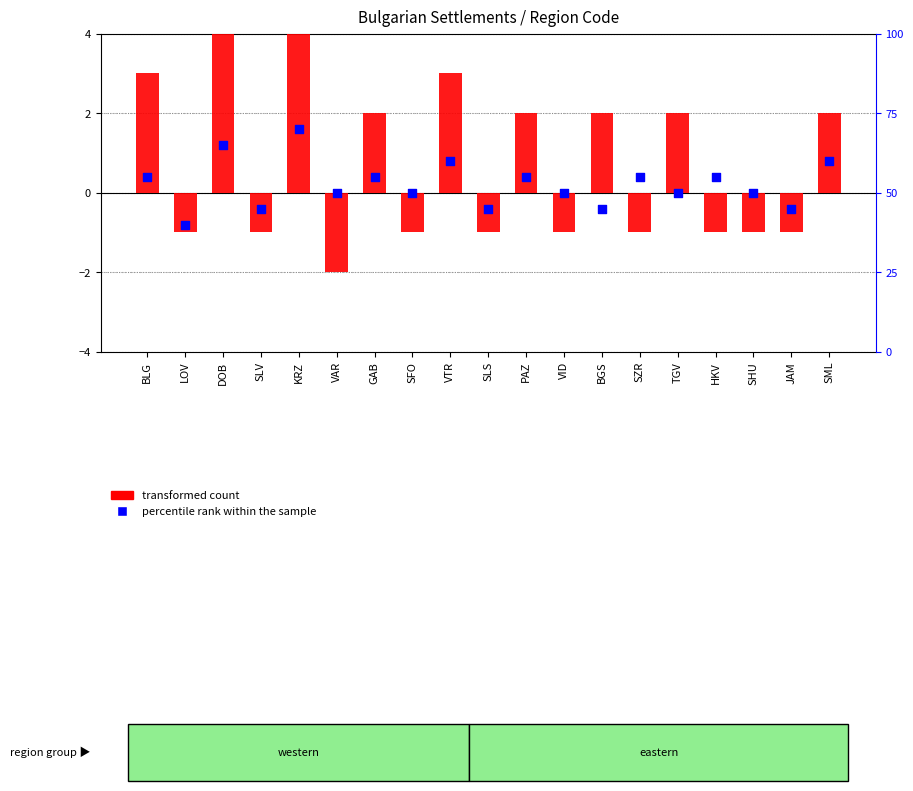

Is the value of transformed count at SZR greater than the value of percentile rank within the sample at SZR?

No